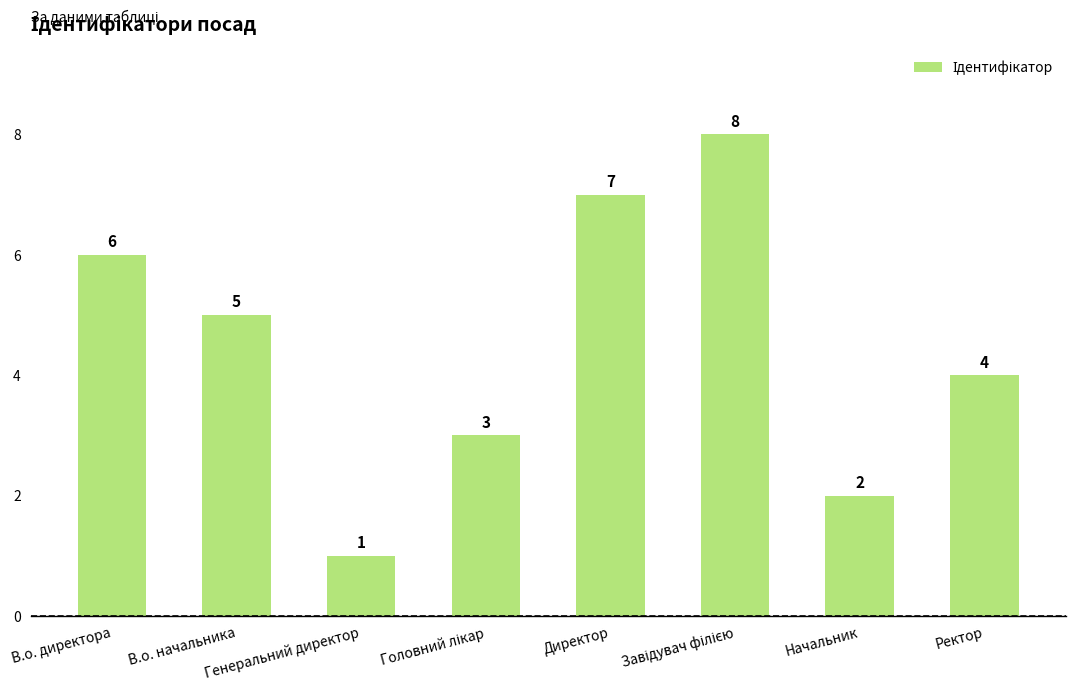

Is it true that the value at Ректор is 4?

True